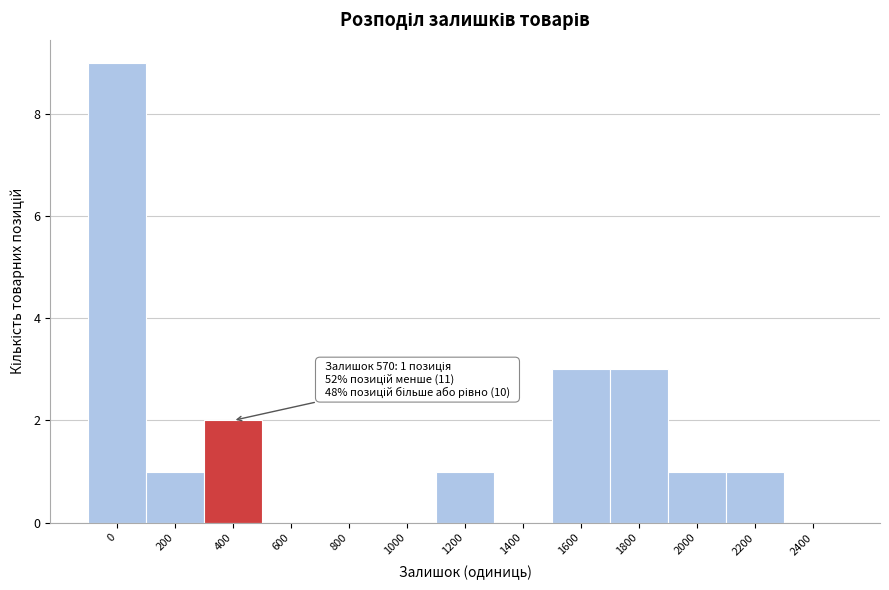

Reading left to right, what are all the values shown in this chart?

0=9	200=1	400=2	600=0	800=0	1000=0	1200=1	1400=0	1600=3	1800=3	2000=1	2200=1	2400=0